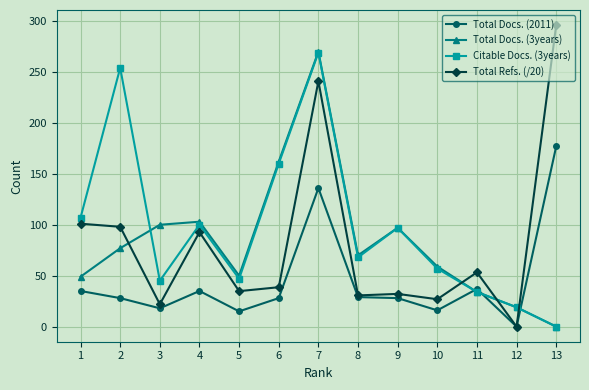

How many values in the Total Refs. (/20) series are below 38?

6